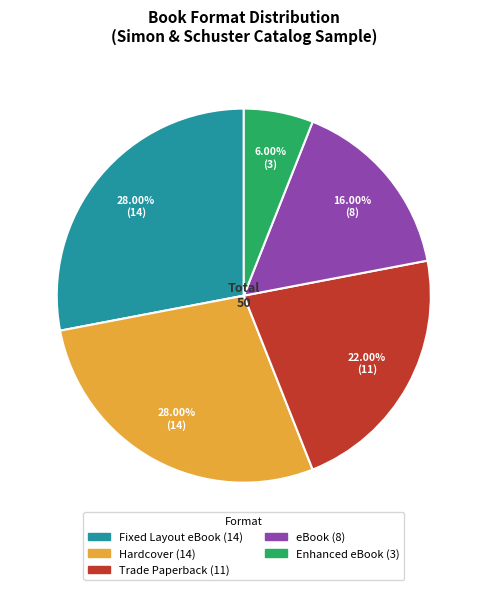

To the nearest percent, what percentage of the pie is Hardcover?

28%